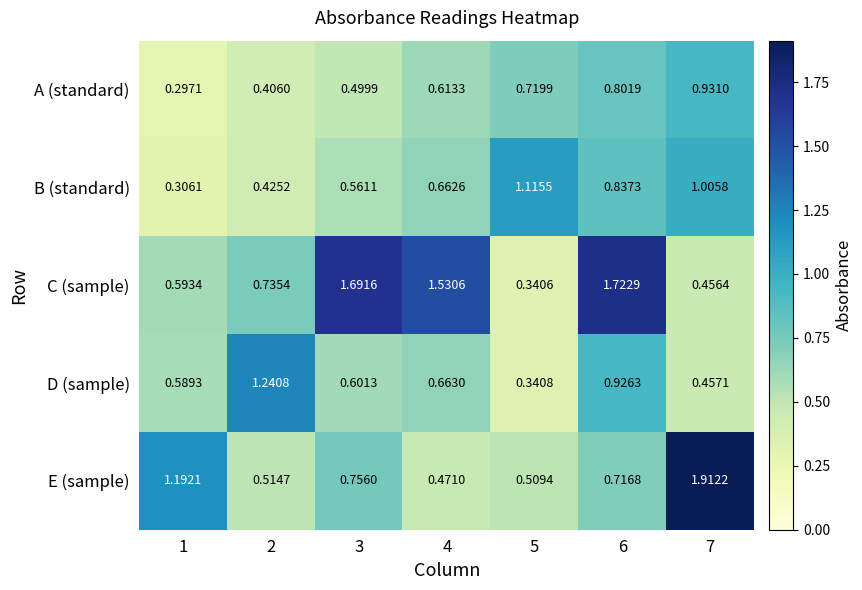

Which series has the widest spread of values?

E (sample)